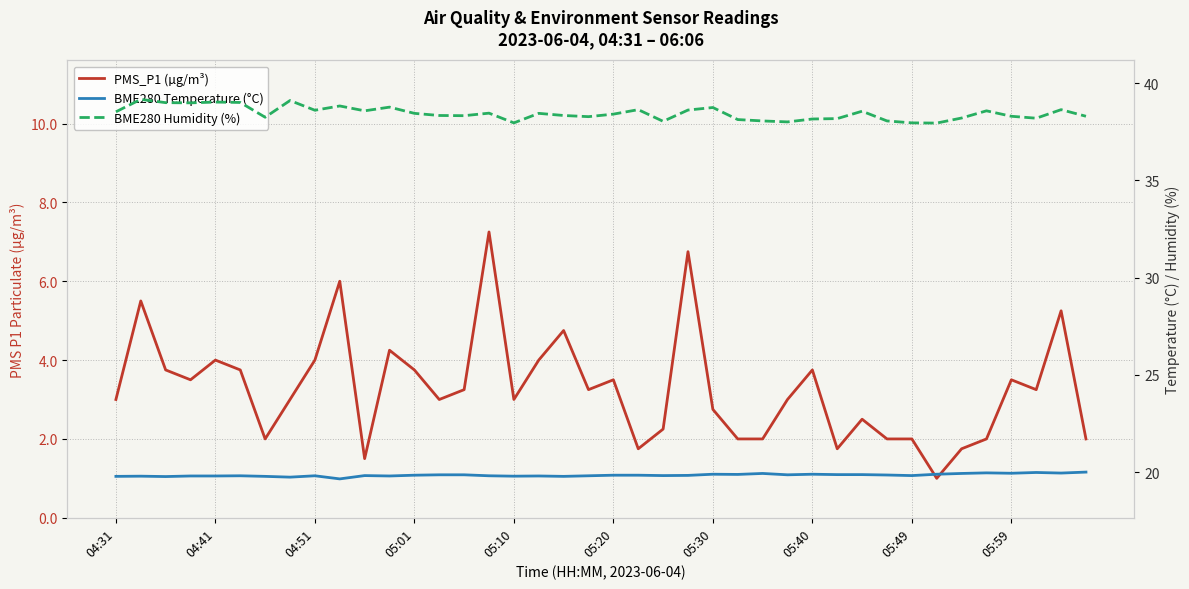

Reading left to right, what are all the values shown in this chart?

PMS_P1 (µg/m³): 3.0	5.5	3.8	3.5	4.0	3.8	2.0	3.0	4.0	6.0	1.5	4.2	3.8	3.0	3.2	7.2	3.0	4.0	4.8	3.2	3.5	1.8	2.2	6.8	2.8	2.0	2.0	3.0	3.8	1.8	2.5	2.0	2.0	1.0	1.8	2.0	3.5	3.2	5.2	2.0
BME280 Temperature (°C): 19.8	19.8	19.8	19.8	19.8	19.8	19.8	19.7	19.8	19.6	19.8	19.8	19.8	19.9	19.9	19.8	19.8	19.8	19.8	19.8	19.8	19.8	19.8	19.8	19.9	19.9	19.9	19.9	19.9	19.9	19.9	19.9	19.8	19.9	19.9	20.0	19.9	20.0	19.9	20.0
BME280 Humidity (%): 38.5	39.2	39.0	39.0	39.0	39.0	38.2	39.1	38.6	38.8	38.6	38.8	38.5	38.3	38.3	38.5	38.0	38.5	38.3	38.3	38.4	38.6	38.0	38.6	38.8	38.1	38.1	38.0	38.2	38.2	38.6	38.1	38.0	38.0	38.2	38.6	38.3	38.2	38.6	38.3